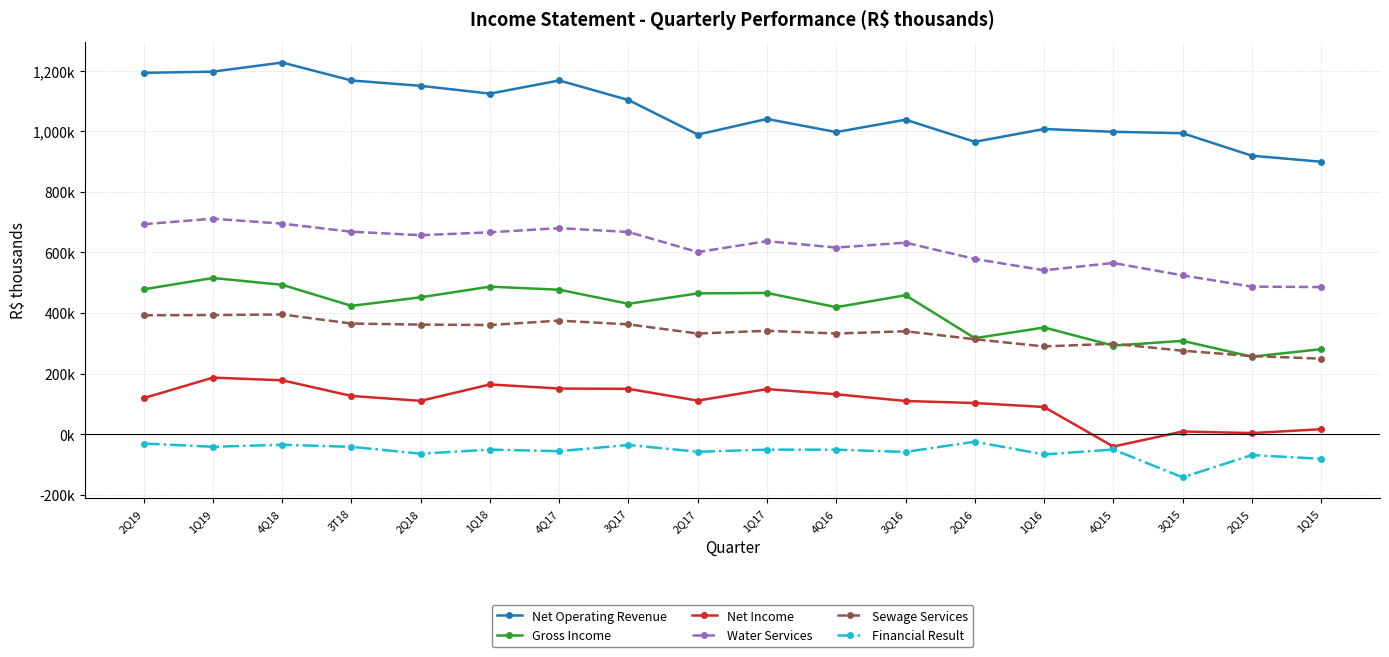

Rank the series at 3Q15 from lowest to highest value.

Financial Result, Net Income, Sewage Services, Gross Income, Water Services, Net Operating Revenue